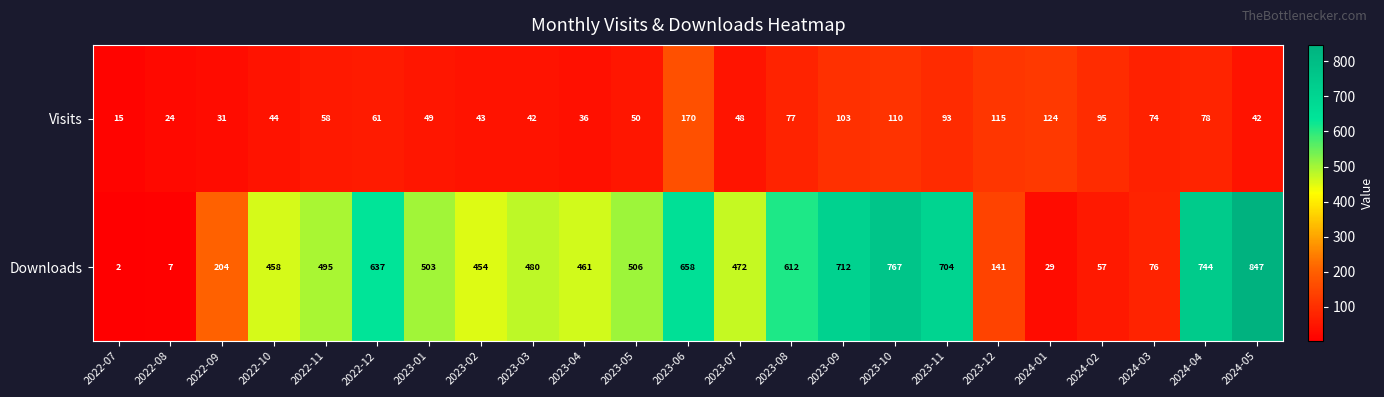

Which series has the widest spread of values?

Downloads